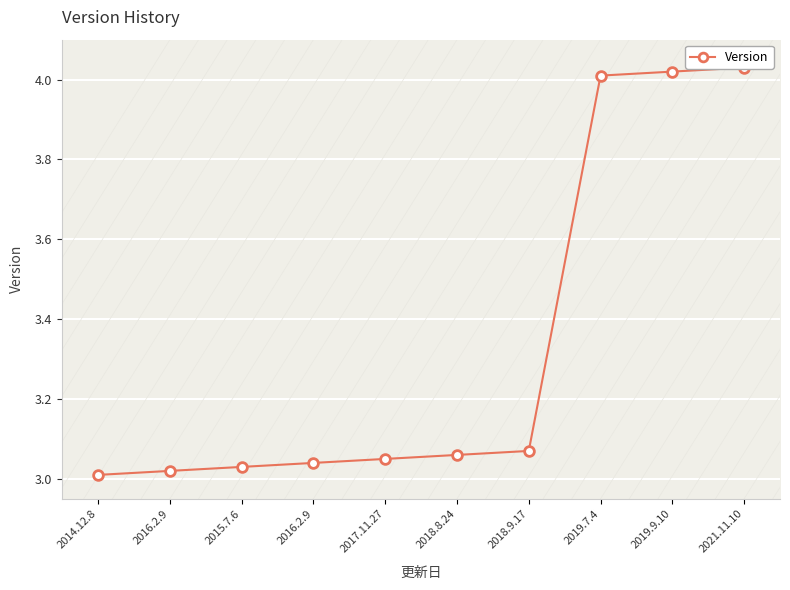

What is the smallest value displayed?

3.0